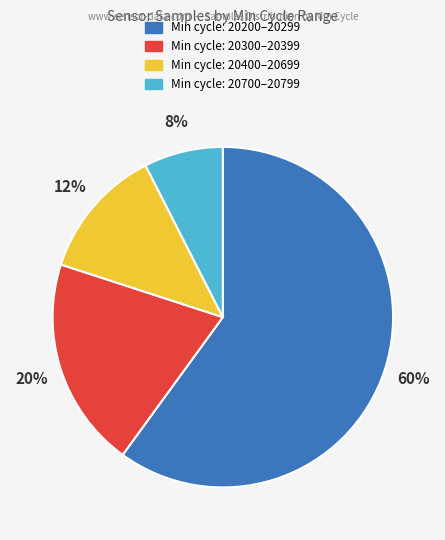

Count the number of slices in the pie.

4